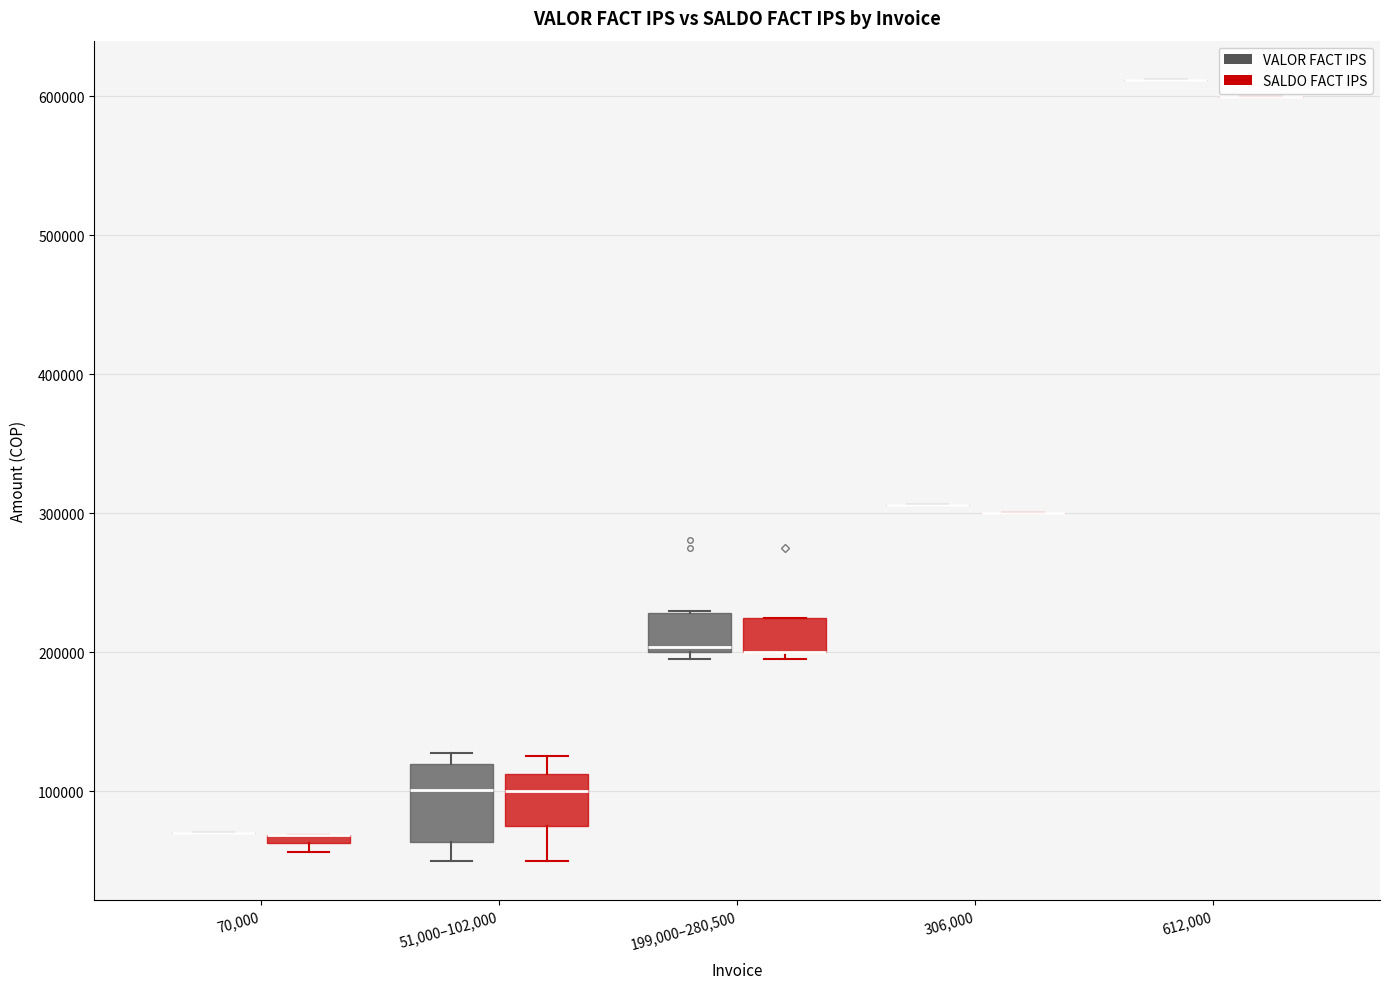

Where is the lower edge of the box for 70,000 (SALDO FACT IPS) on the y-axis? The values are not printed on the chart, so give them approximately, as read against the axis.

60000